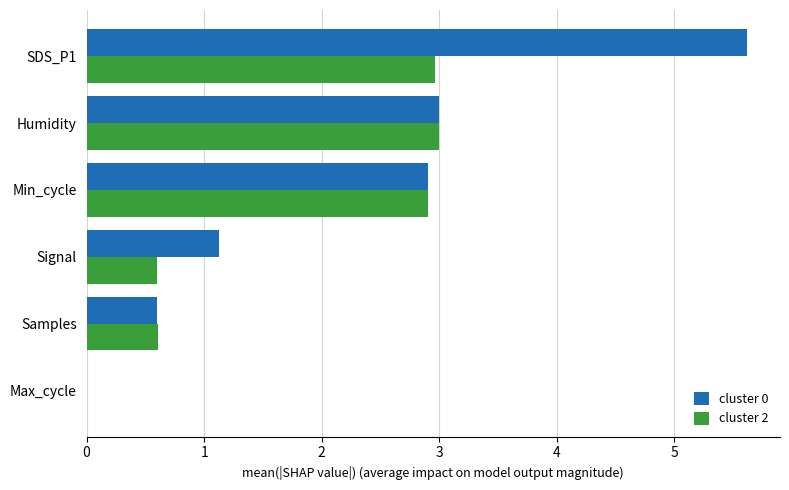

Which series changed the most between Signal and Humidity?

cluster 2